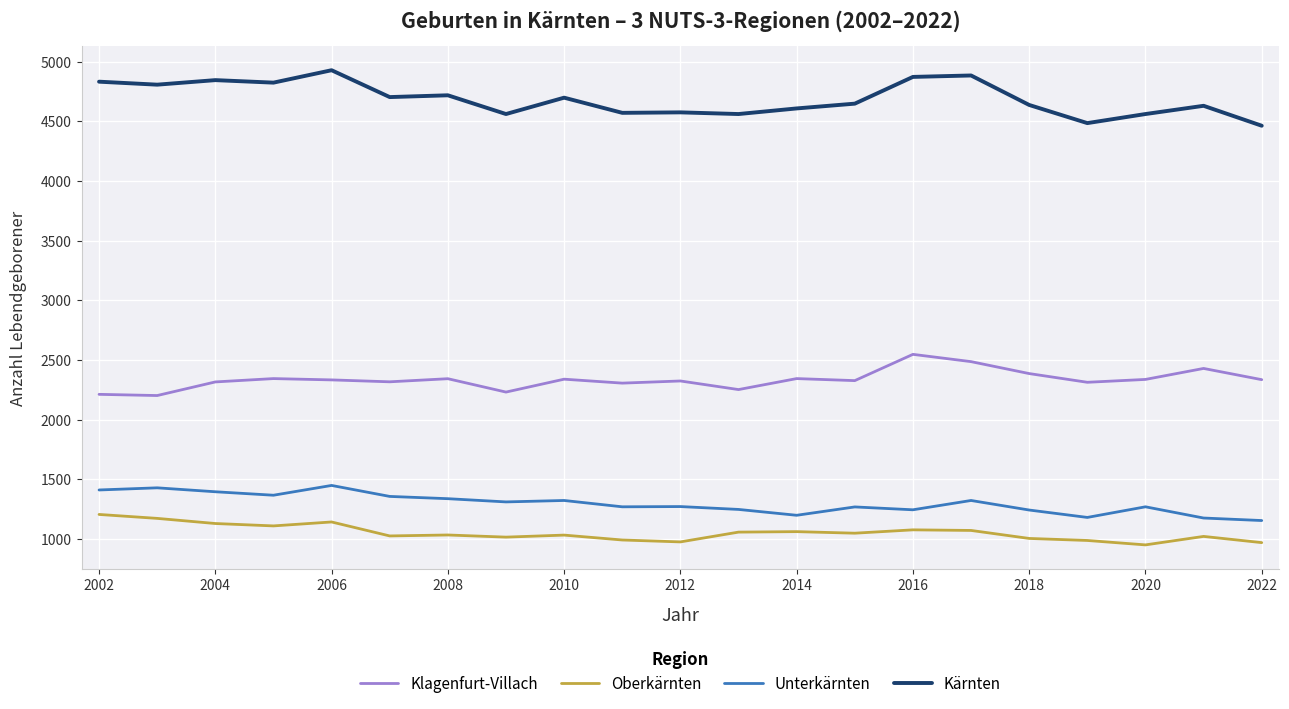

True or false: Oberkärnten and Kärnten cross at least once.

False